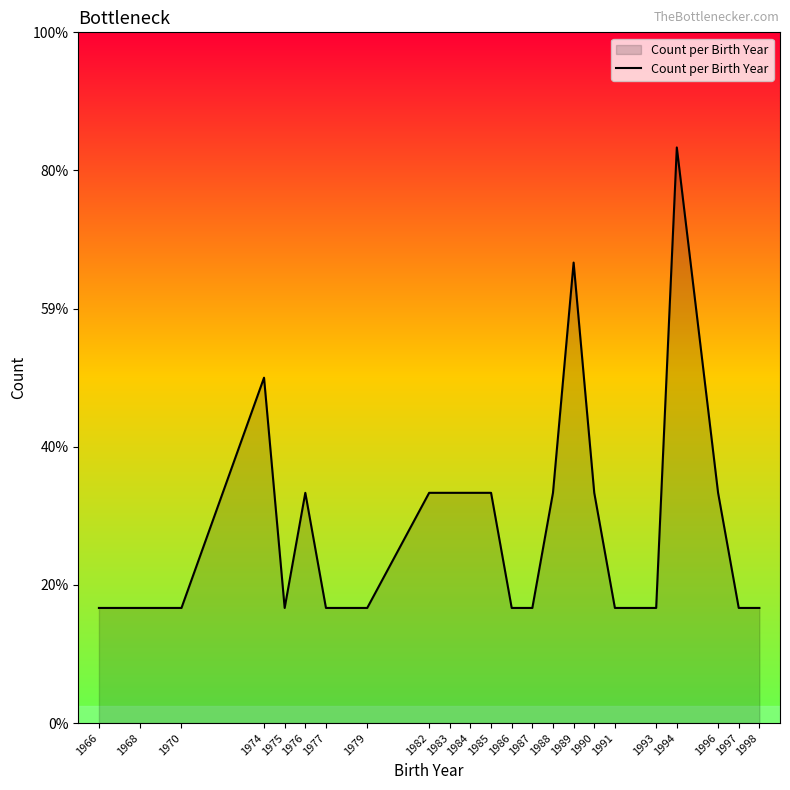

What is the difference between the maximum and minimum values?

4